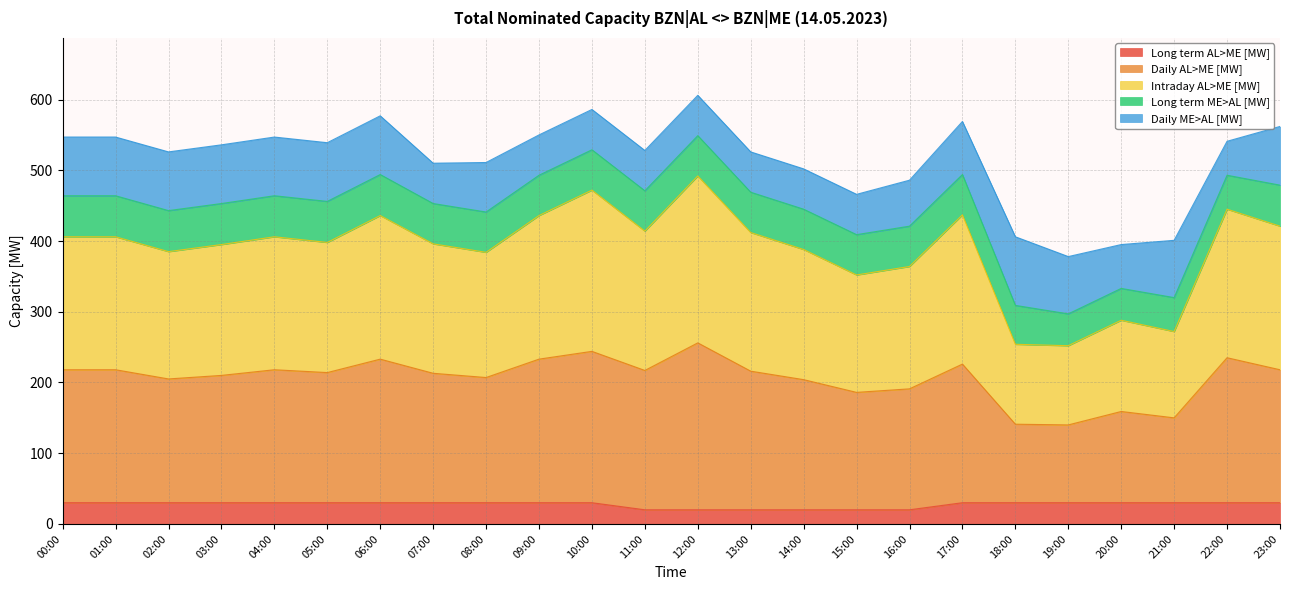

What is the total value across all series at 04:00?

547